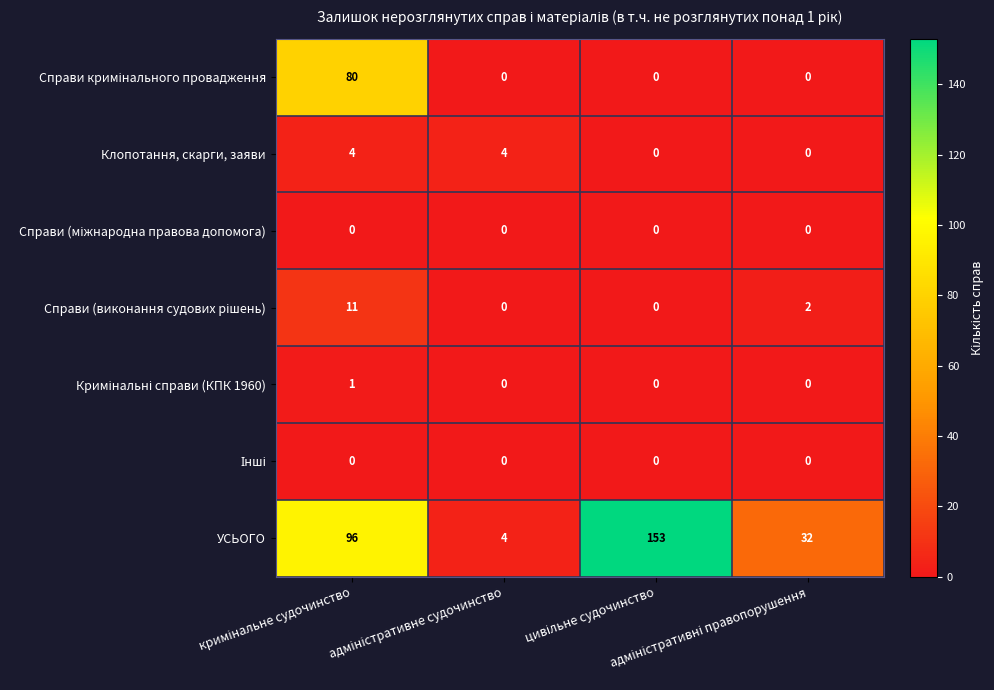

Which series has the largest total across all categories?

УСЬОГО